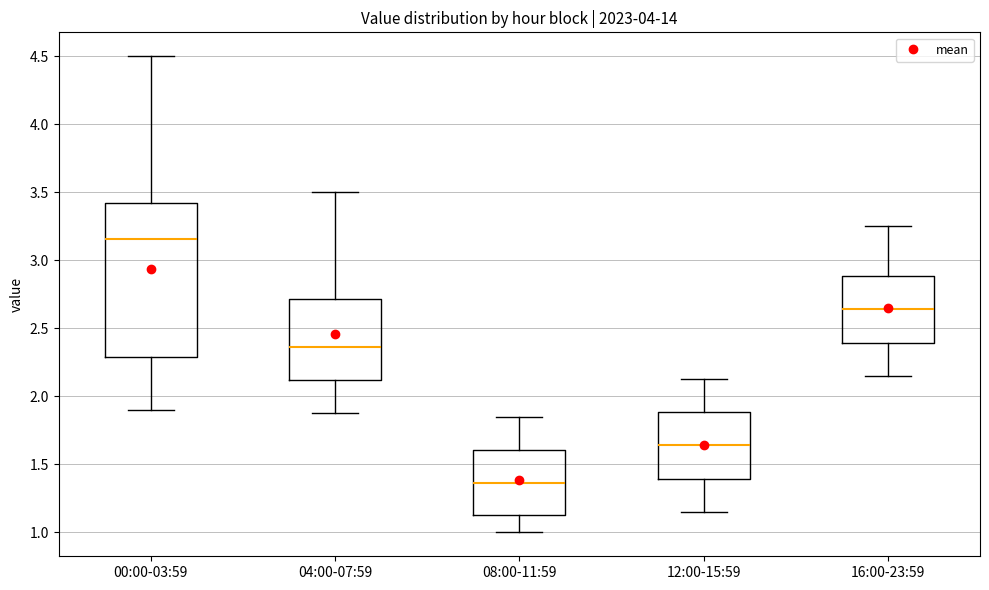

Which box is the tallest, from its lower edge to its upper edge?

00:00-03:59